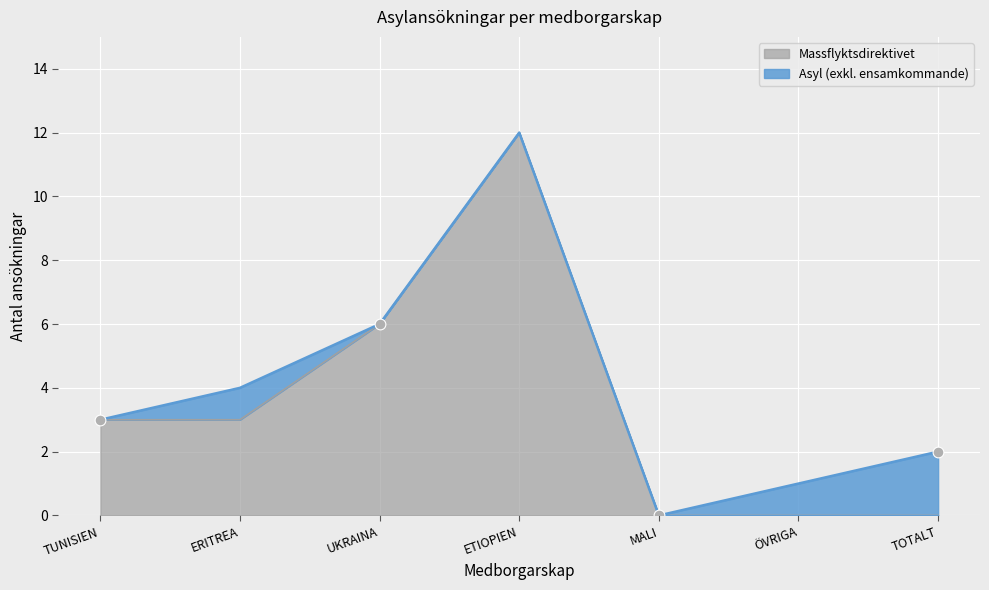

What is the change in value from ERITREA to ETIOPIEN?

+9